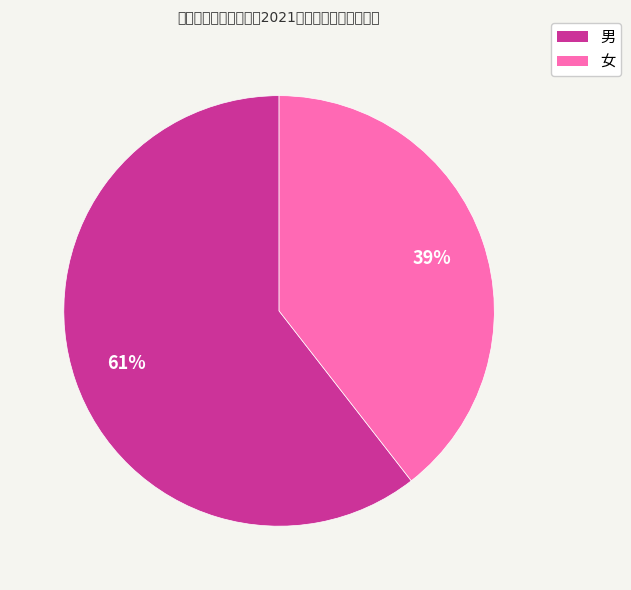

Is it true that 男 is 61% of the pie?

True